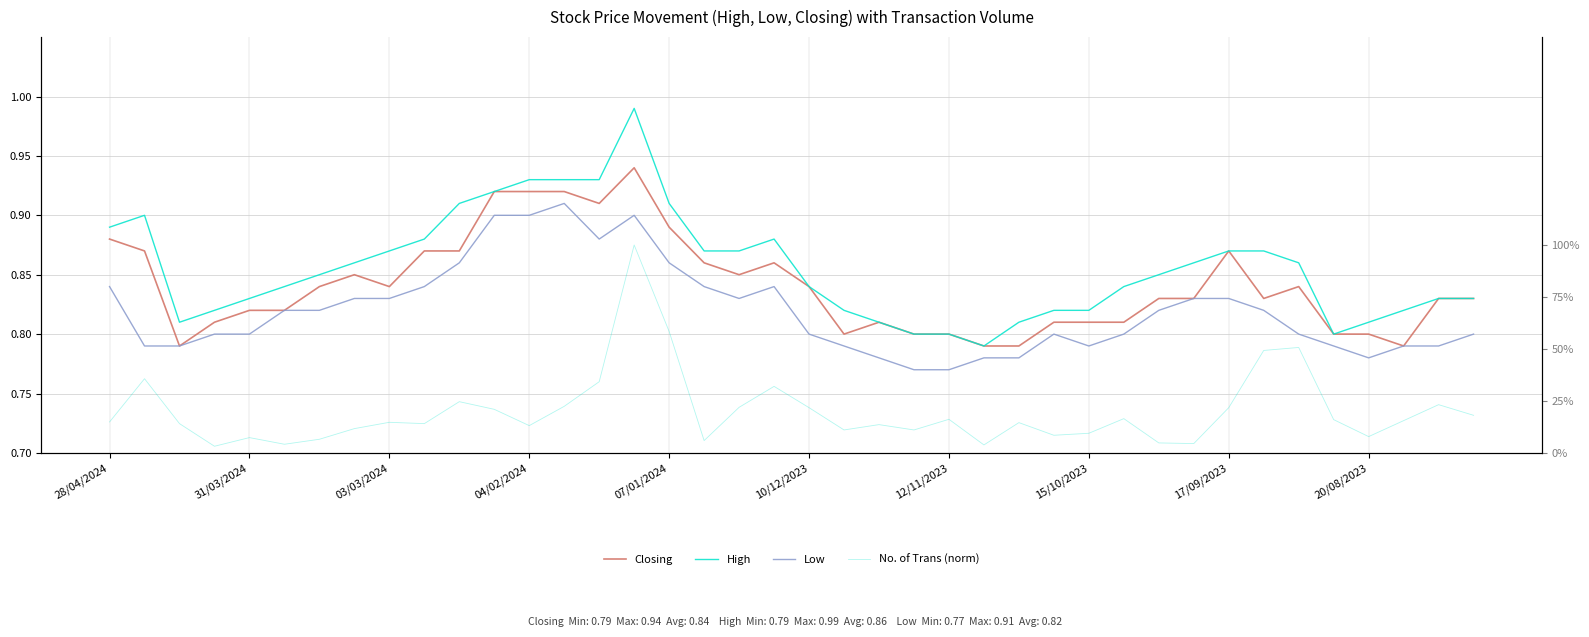

Count the number of data series in this chart.

4